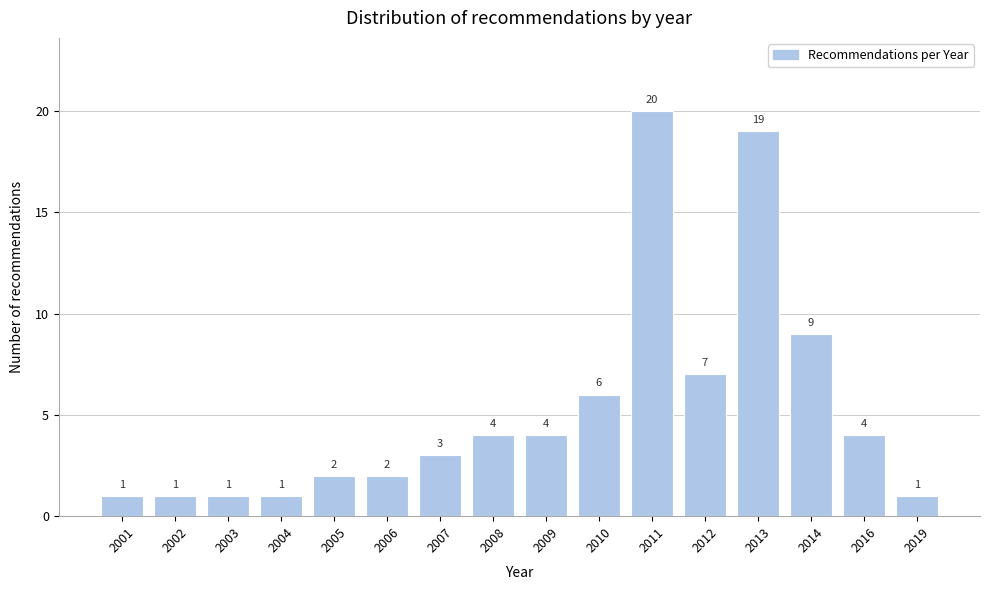

Reading left to right, what are all the values shown in this chart?

1	1	1	1	2	2	3	4	4	6	20	7	19	9	4	1